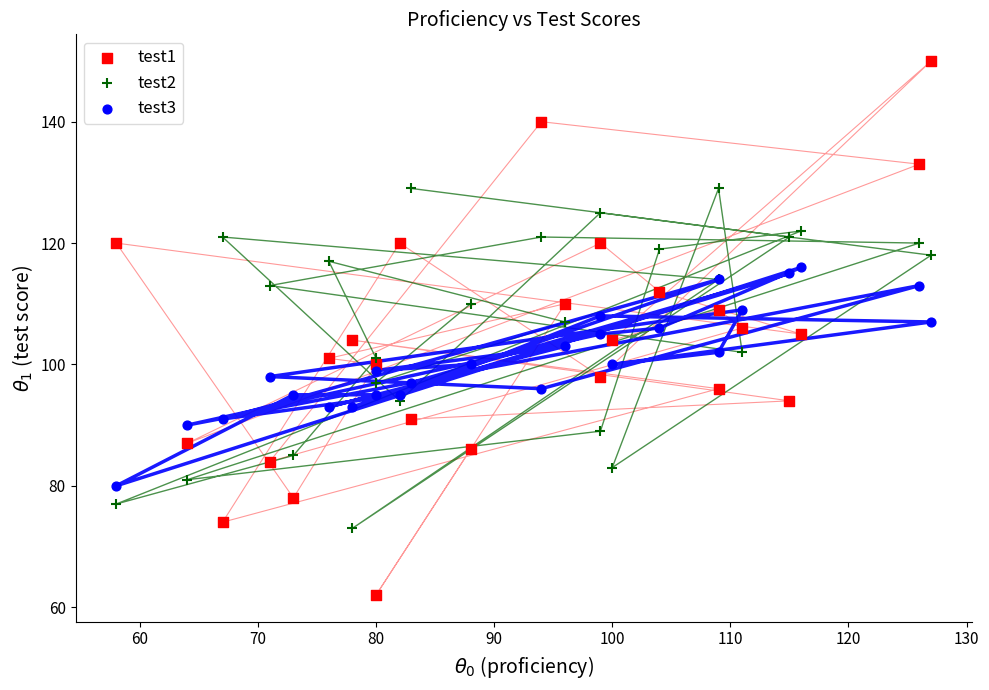

Which series contains the highest Y value?

test1